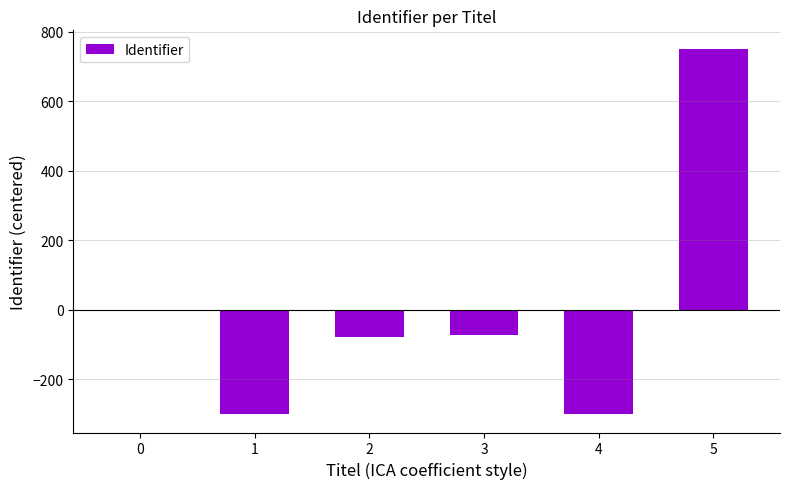

The chart shows a value of -540.7 at 0. True or false?

False